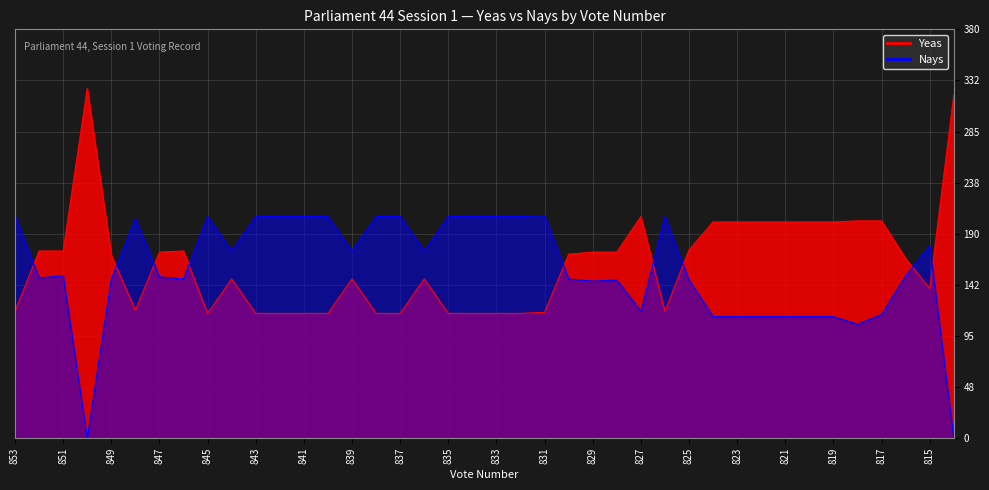

At which category does Yeas reach its first local peak?

850